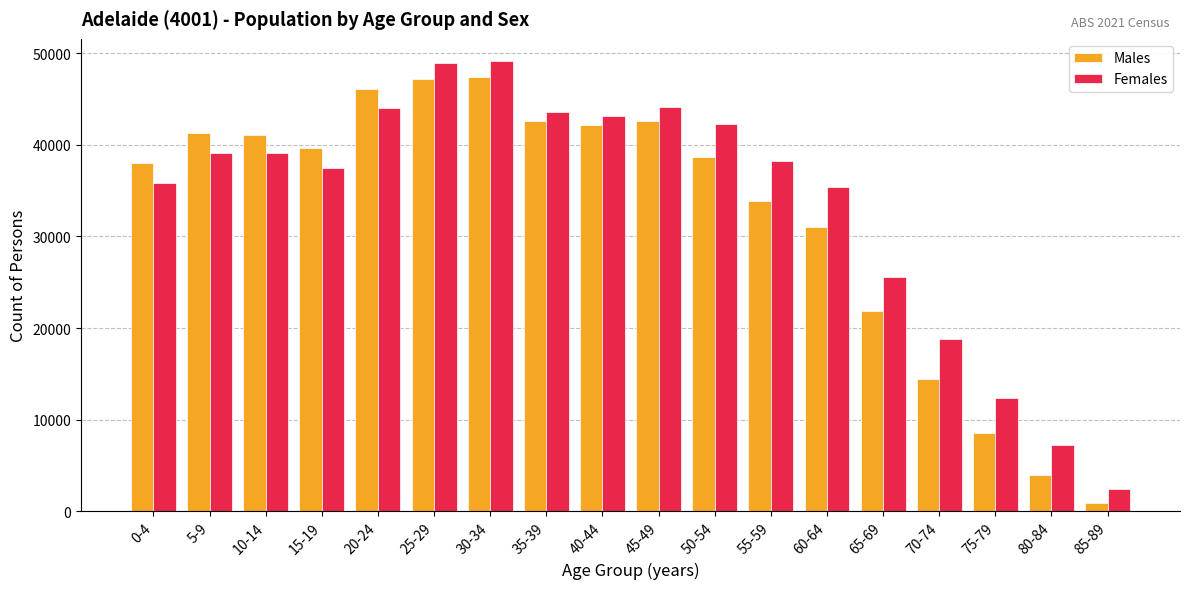

What is the sum of all Males values?

580955